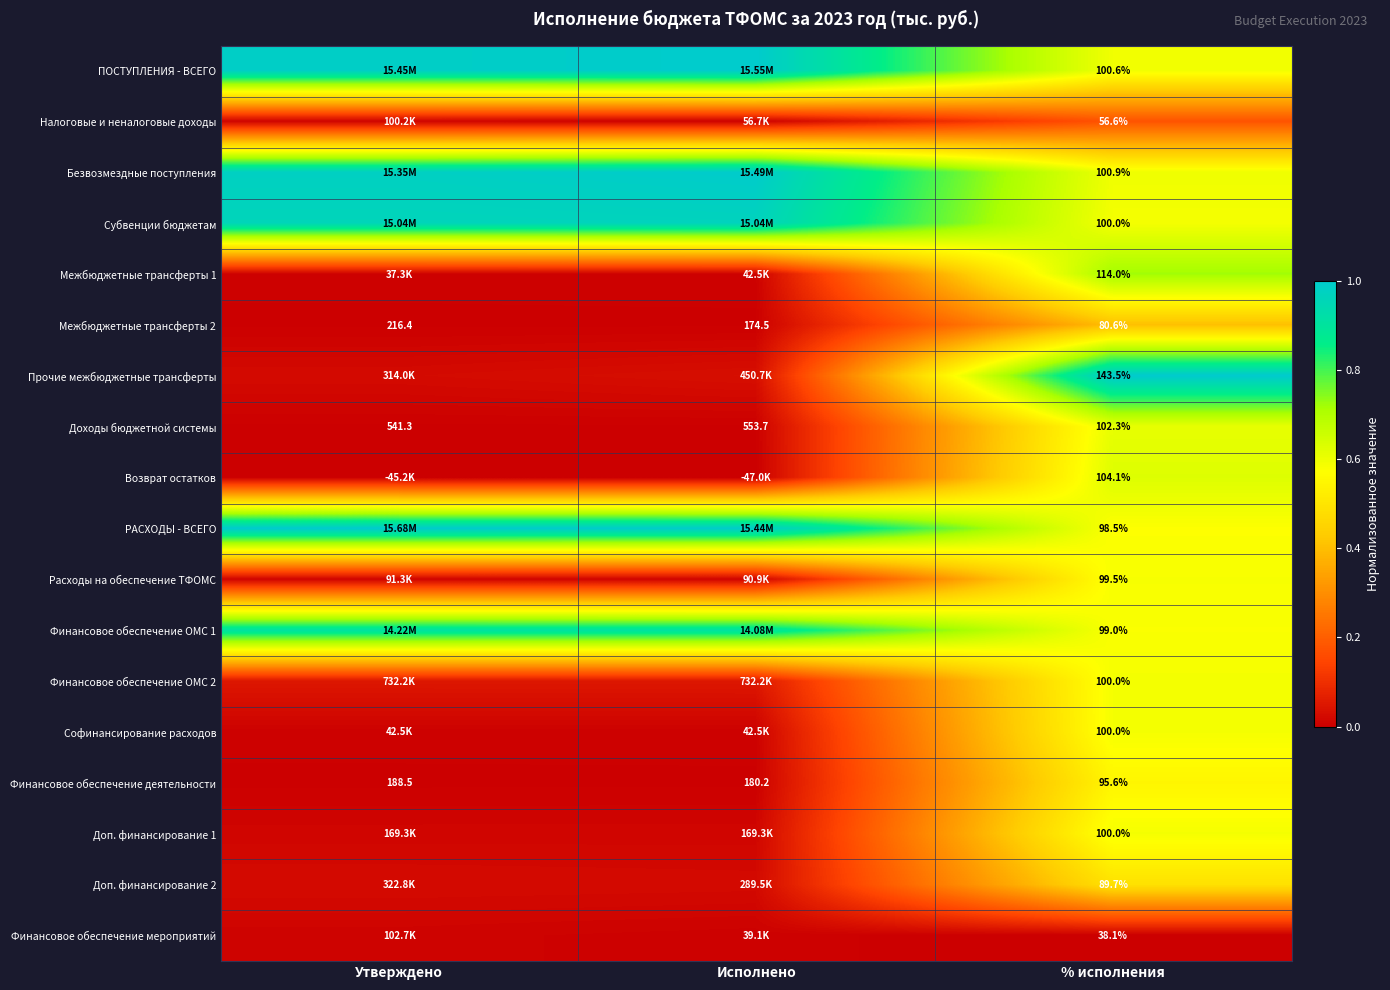

Where does the Финансовое обеспечение деятельности series first go above 180?

Утверждено